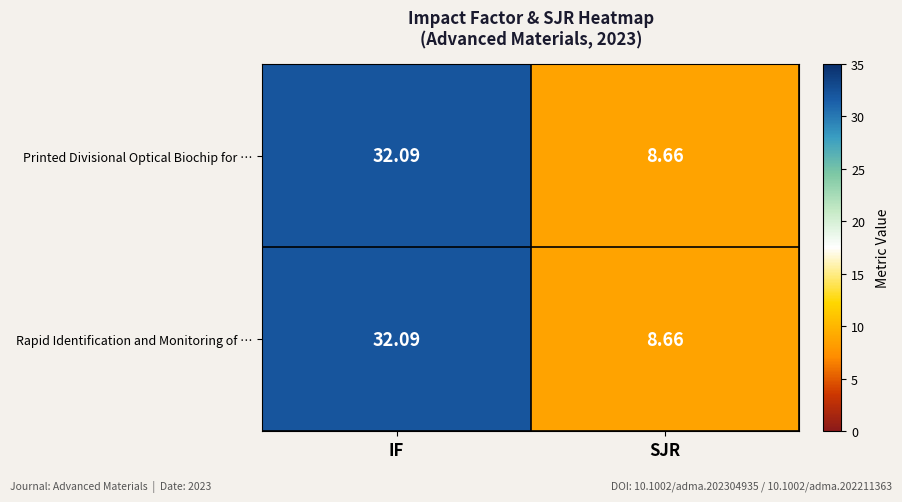

Which label corresponds to the largest value in the chart?

IF